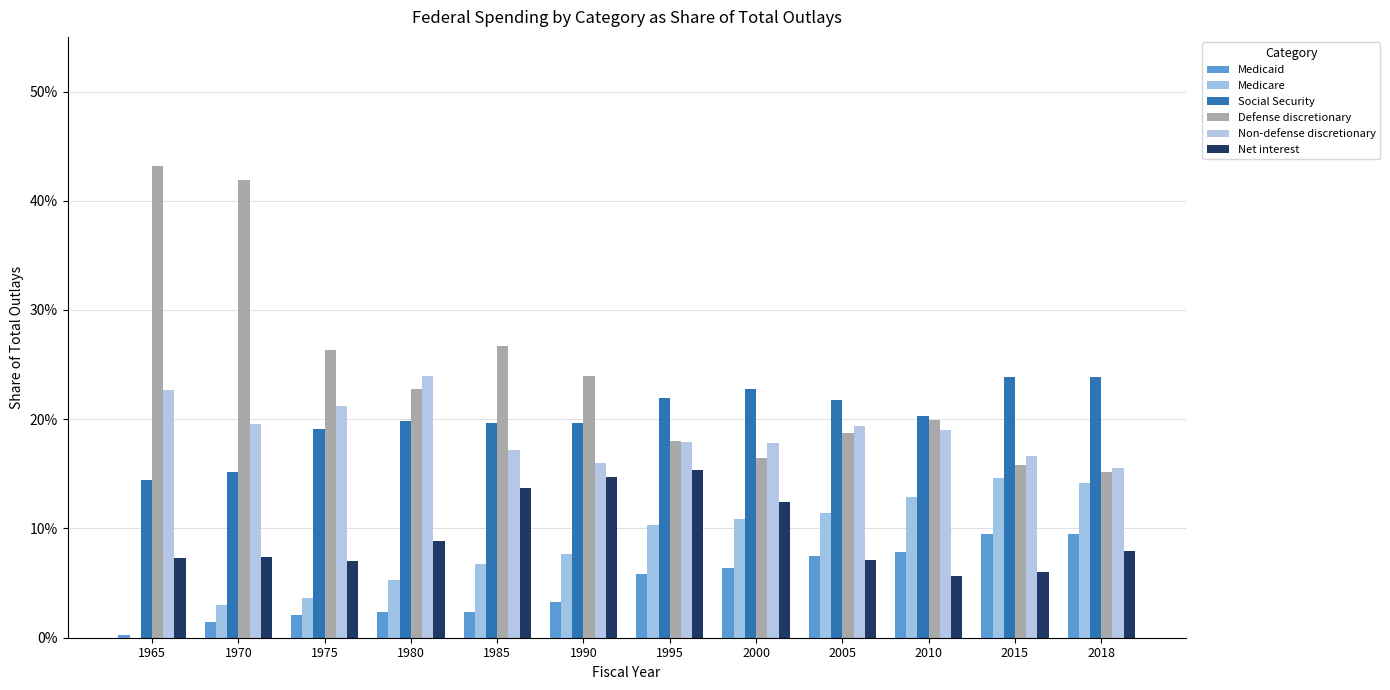

What is the average value of the Social Security series?

0.2